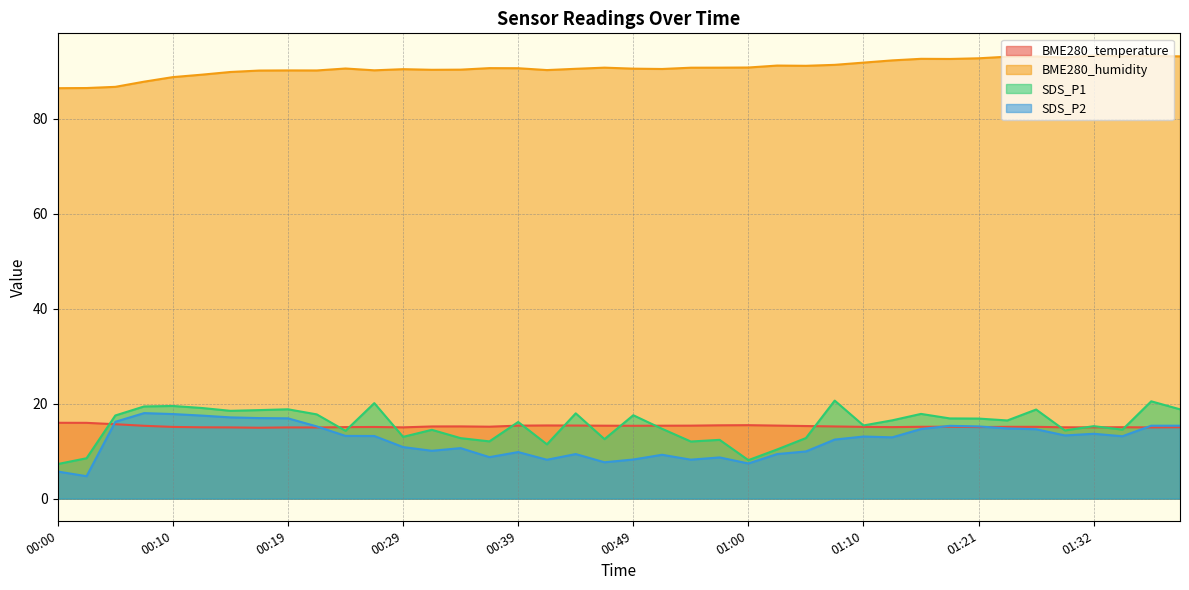

Which series has the widest spread of values?

SDS_P1